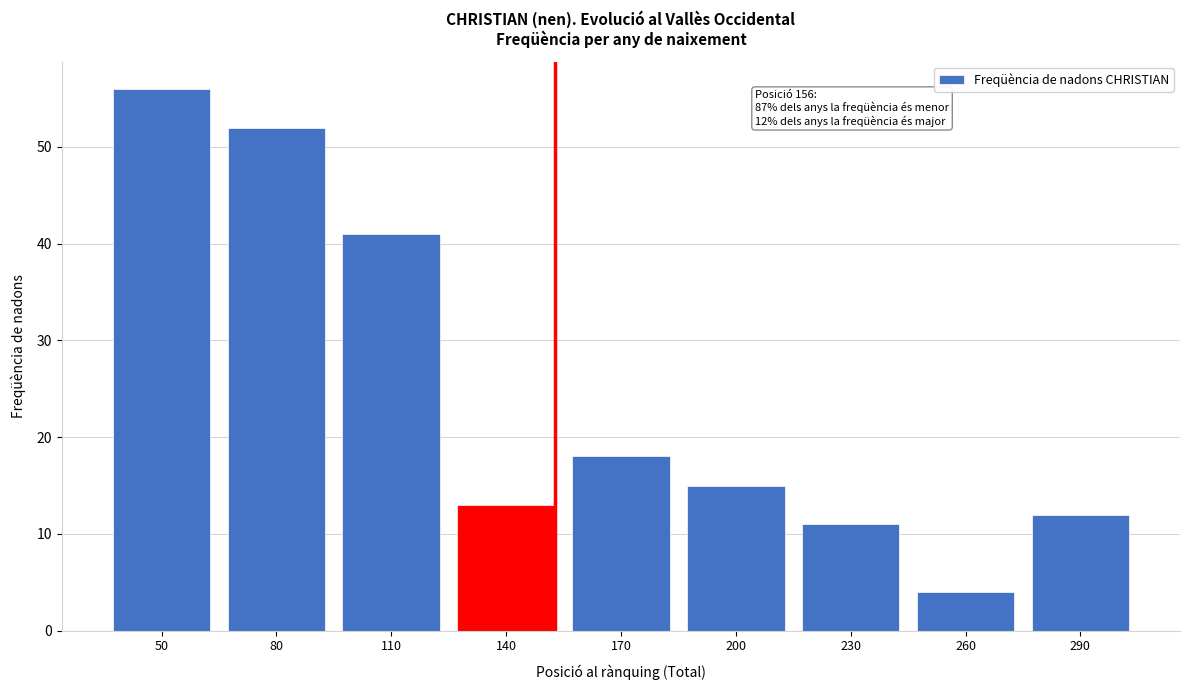

Reading left to right, what are all the values shown in this chart?

50=56	80=52	110=41	140=13	170=18	200=15	230=11	260=4	290=12